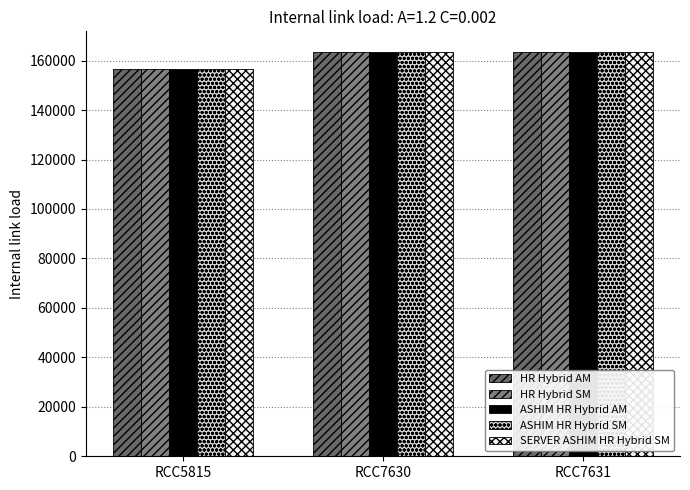

Which has a higher value, RCC7630 or RCC5815?

RCC7630